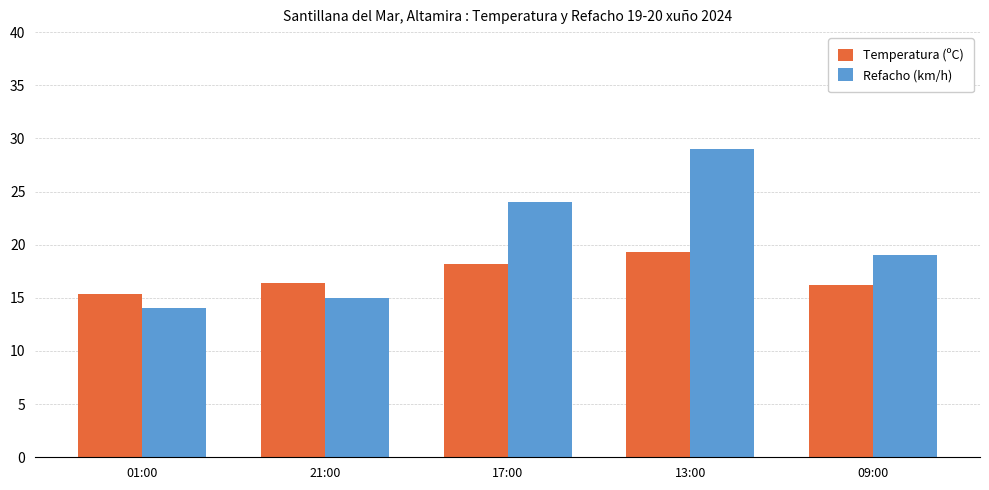

Reading left to right, extract all data points from this chart.

Temperatura (ºC): 15.4	16.4	18.2	19.3	16.2
Refacho (km/h): 14.0	15.0	24.0	29.0	19.0